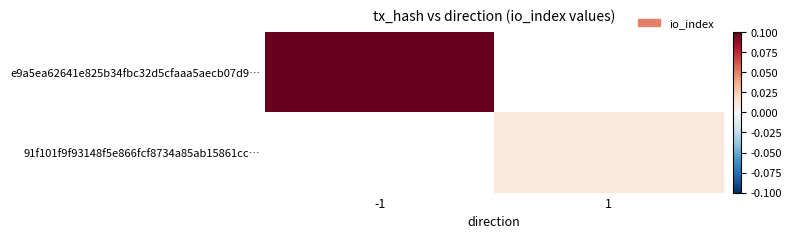

Is the value of 91f101f9f93148f5e866fcf8734a85ab15861cc… at -1 greater than the value of e9a5ea62641e825b34fbc32d5cfaaa5aecb07d9… at -1?

No